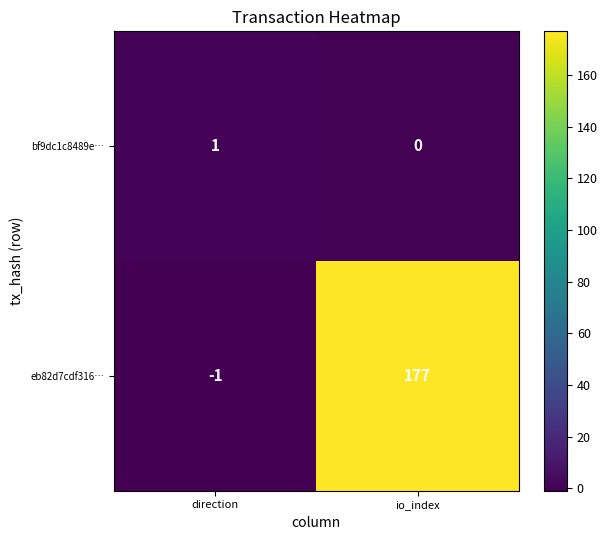

How many values in bf9dc1c8489e… are above zero?

1